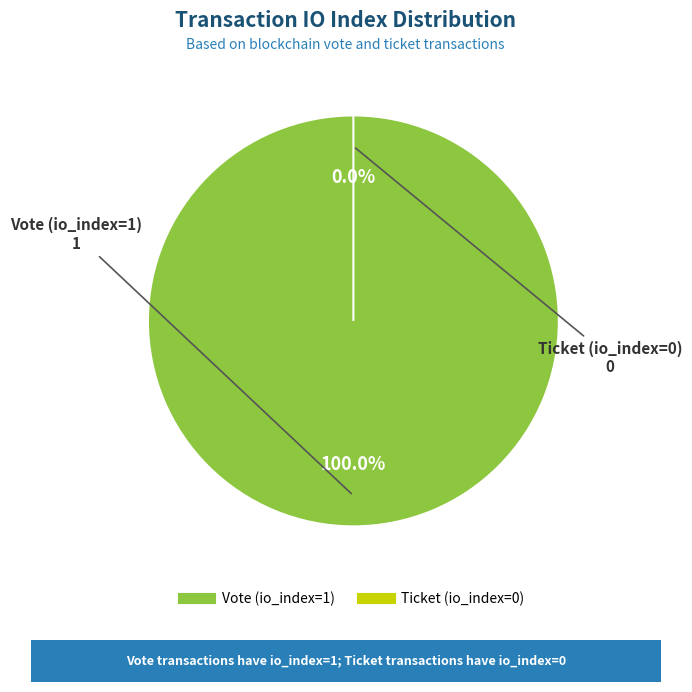

What percentage do Ticket (io_index=0) and Vote (io_index=1) together represent?

100.0%